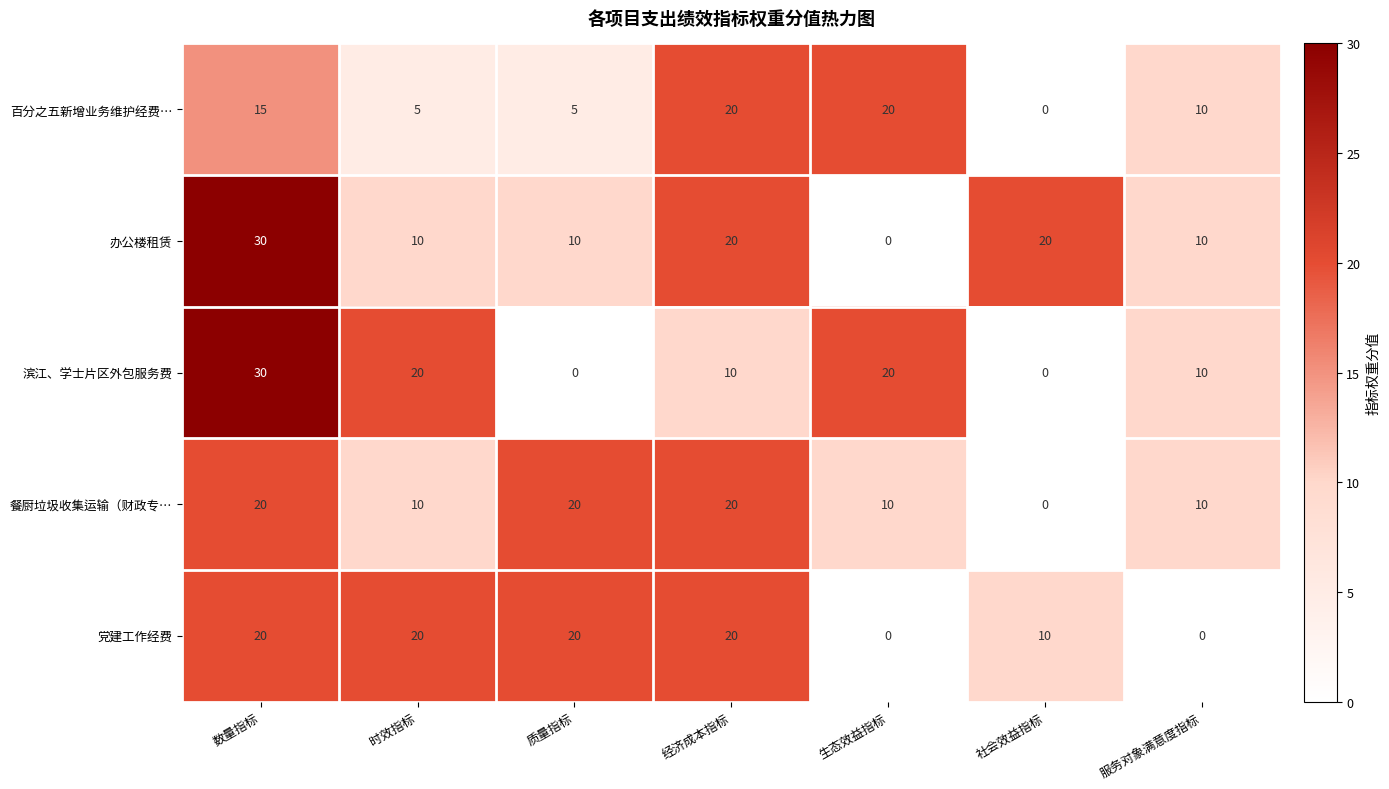

Between 数量指标 and 生态效益指标, which series saw the biggest shift?

办公楼租赁